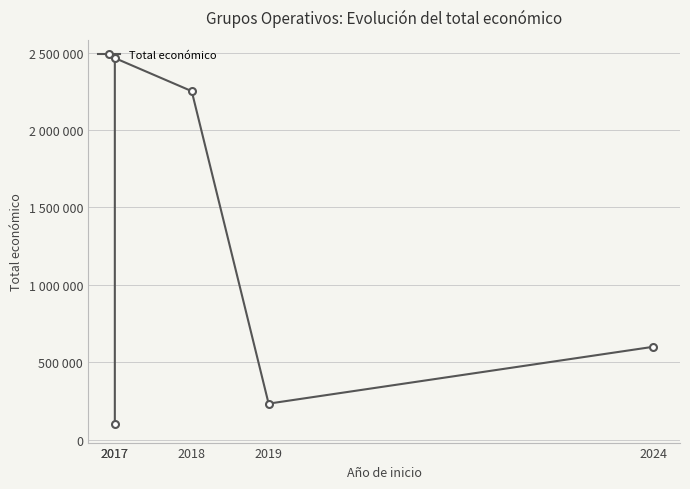

Reading left to right, list all the values displayed in this chart.

98861	2464572	2250674	232189	599211